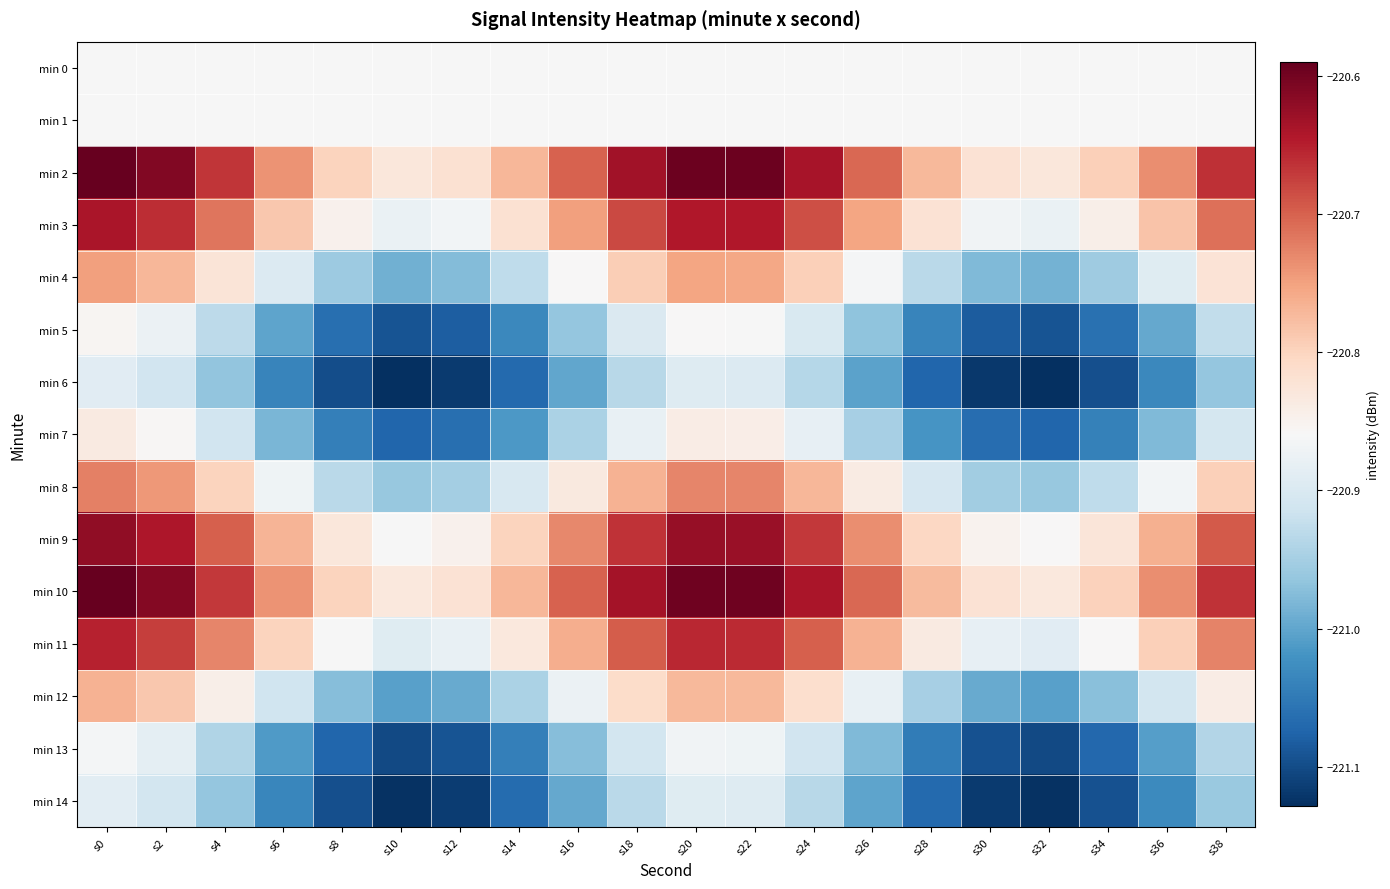

What is the difference between the highest and lowest values at s4?

0.3